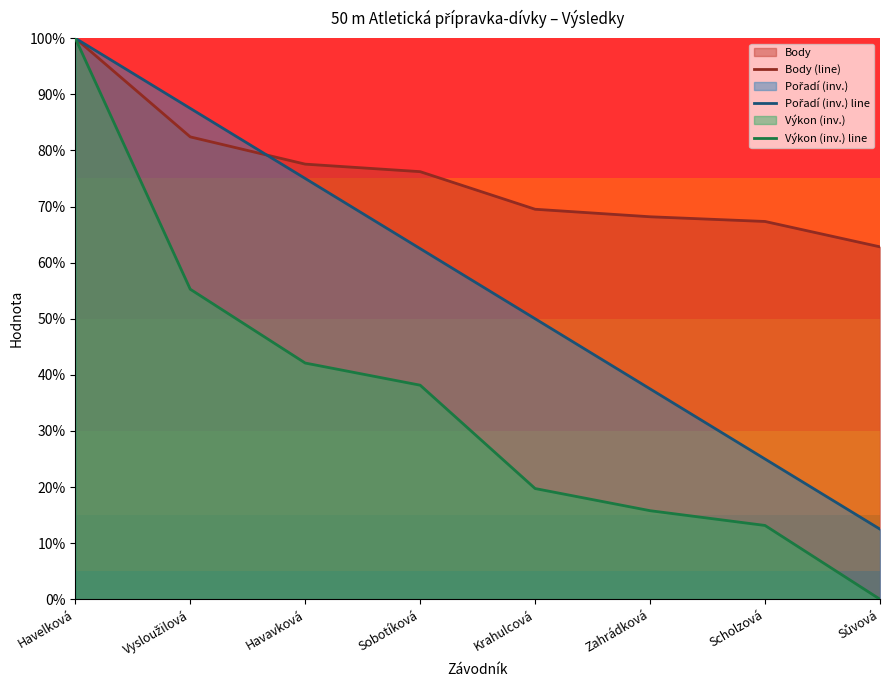

What is the total value across all series at Krahulcová?

139.3